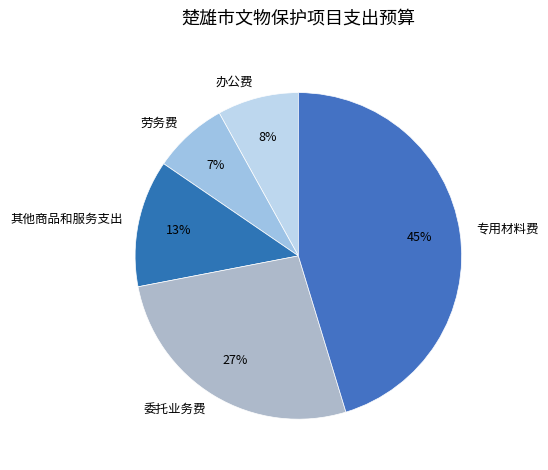

Which slice is the largest?

专用材料费